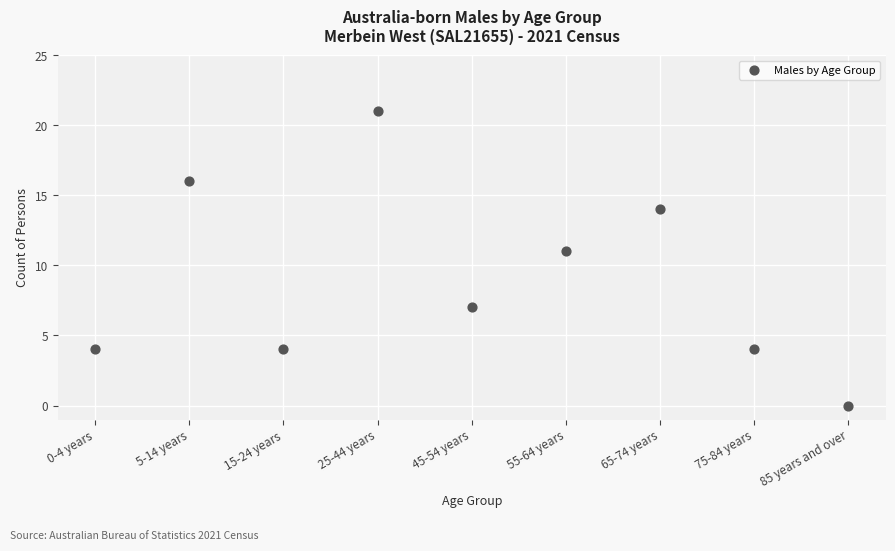

What is the range of Y values (max minus min)?

21